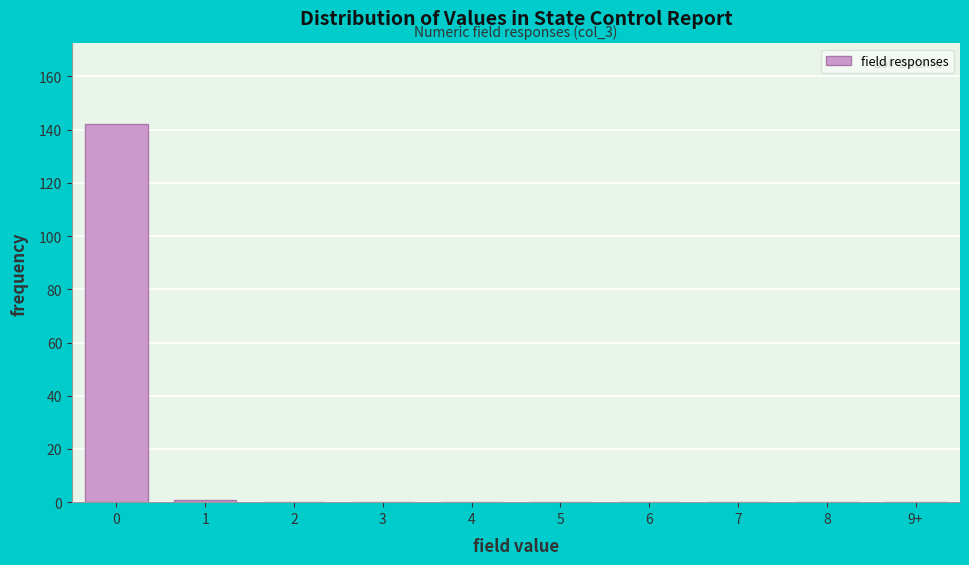

Reading left to right, list all the values displayed in this chart.

0=142	1=1	2=0	3=0	4=0	5=0	6=0	7=0	8=0	9+=0